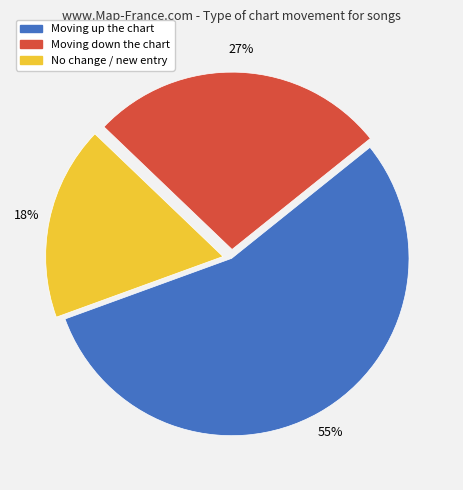

Is there a majority slice in this chart?

Yes